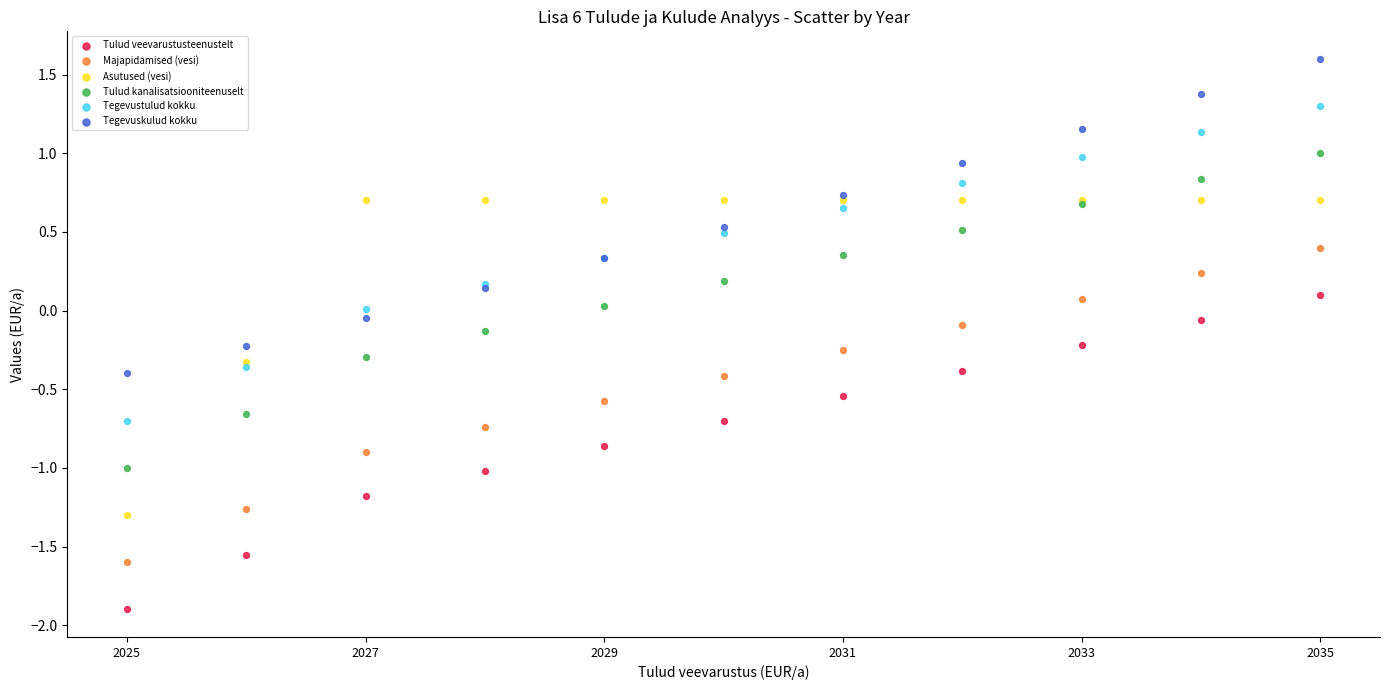

What are all the series names shown in the legend?

Tulud veevarustusteenustelt, Majapidamised (vesi), Asutused (vesi), Tulud kanalisatsiooniteenuselt, Tegevustulud kokku, Tegevuskulud kokku